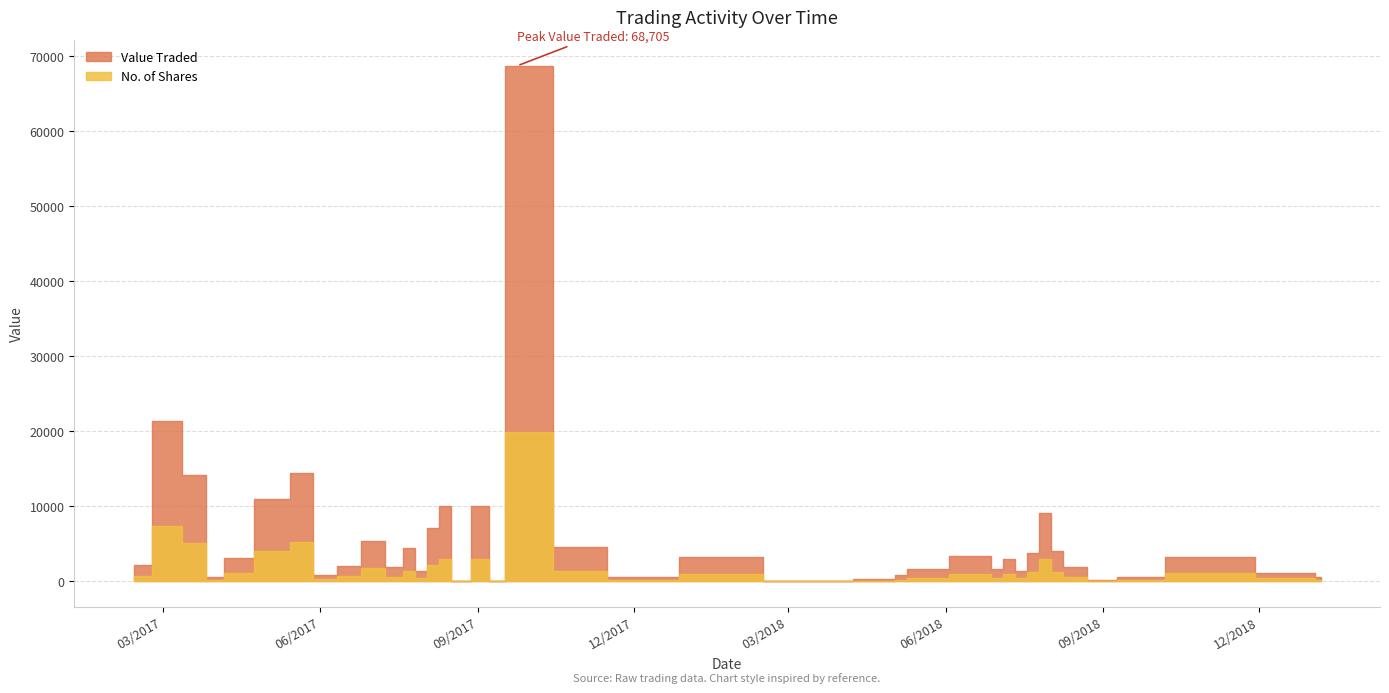

What is the minimum value for No. of Shares?

5